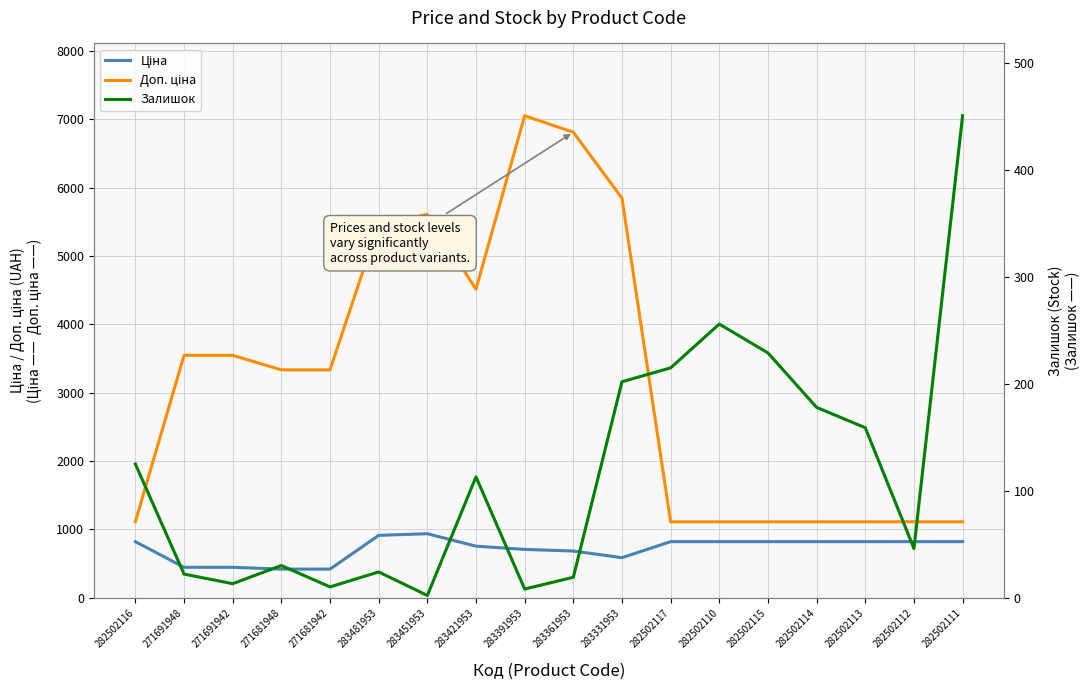

List the labels in order of Ціна value, largest first.

283451953, 283481953, 282502116, 282502117, 282502110, 282502115, 282502114, 282502113, 282502112, 282502111, 283421953, 283391953, 283361953, 283331953, 271691948, 271691942, 271681948, 271681942